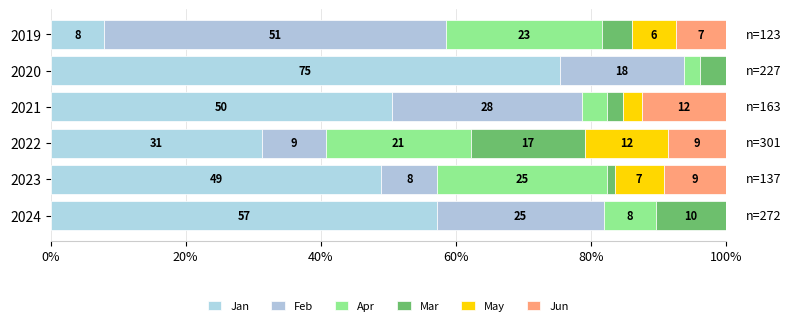

Reading left to right, transcribe all the data shown in this chart.

Jan: 57.2	49.0	31.4	50.5	75.4	7.9
Feb: 24.7	8.3	9.4	28.2	18.3	50.6
Apr: 7.7	25.1	21.5	3.7	2.4	23.1
Mar: 10.4	1.2	17.0	2.4	3.9	4.5
May: 0.0	7.3	12.3	2.8	0.0	6.5
Jun: 0.0	9.2	8.6	12.3	0.0	7.4